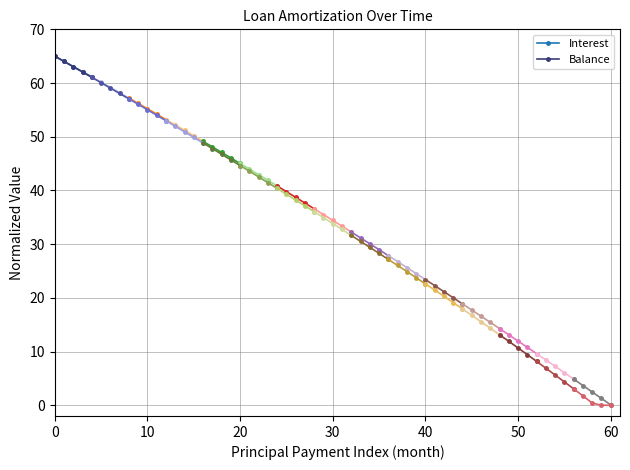

What is the value of the Interest point at the 5th from the left?

61.1